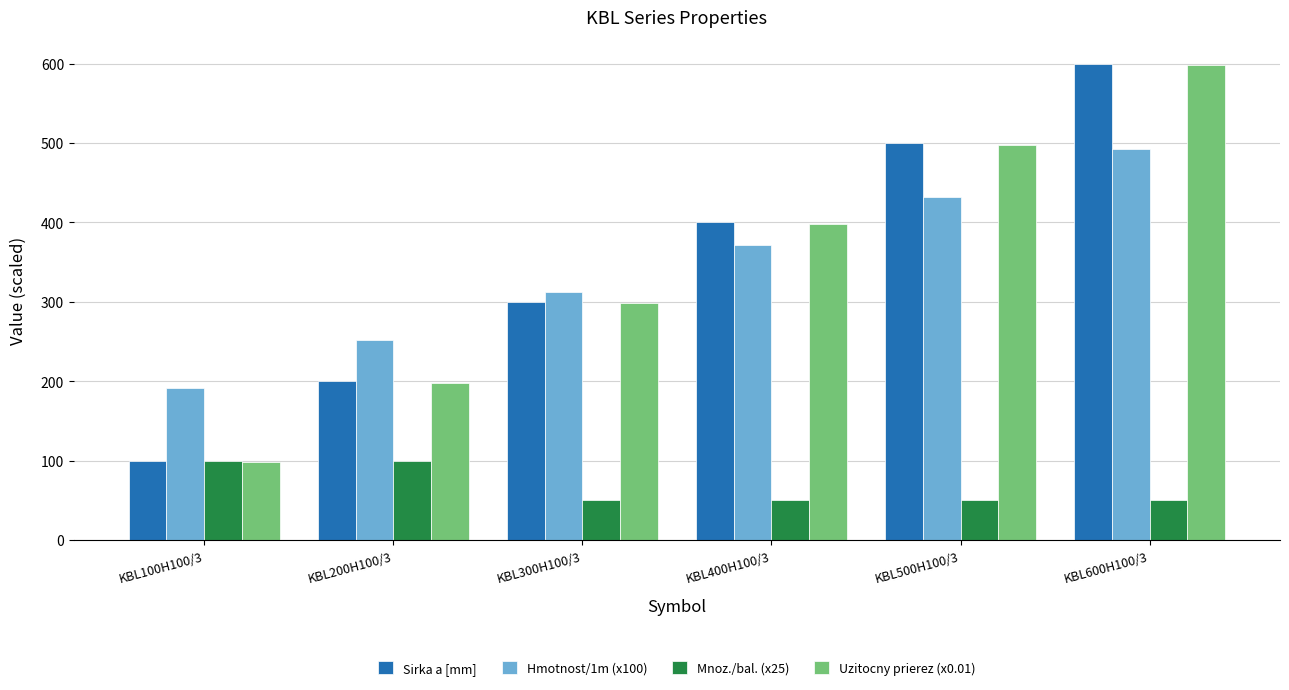

At how many categories does at least one series exceed 306?

4